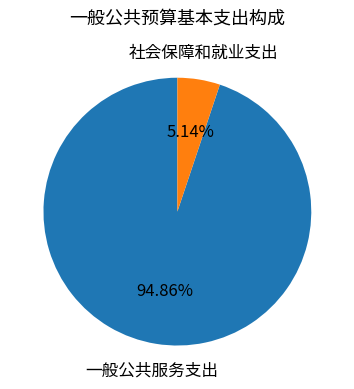

Does any single category account for the majority?

Yes